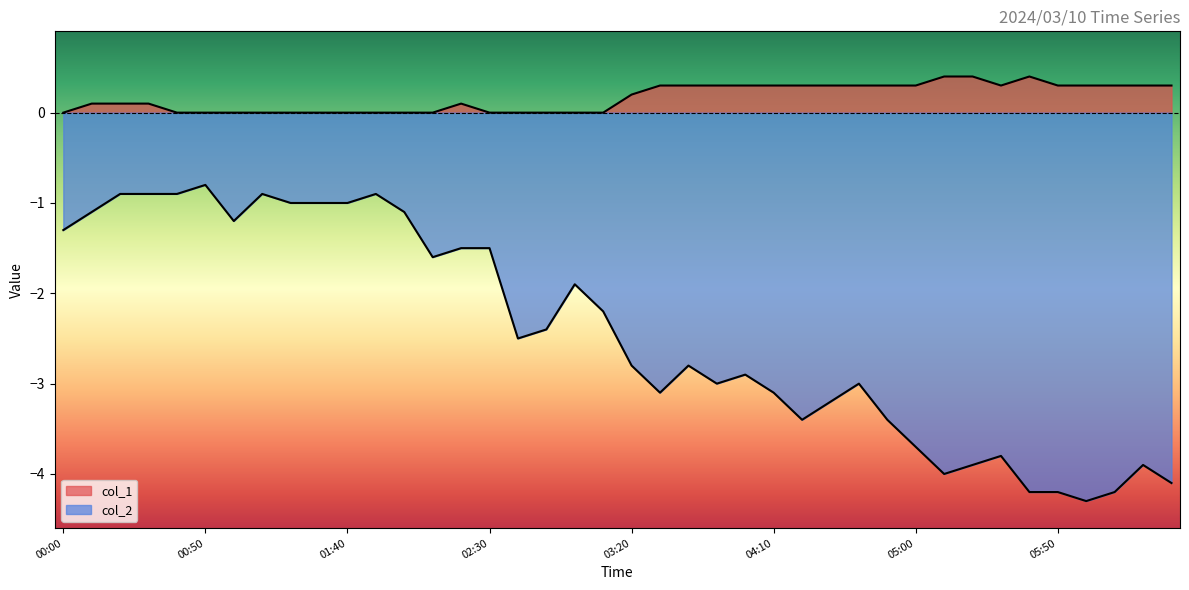

Which series has the largest range (max minus min)?

col_2